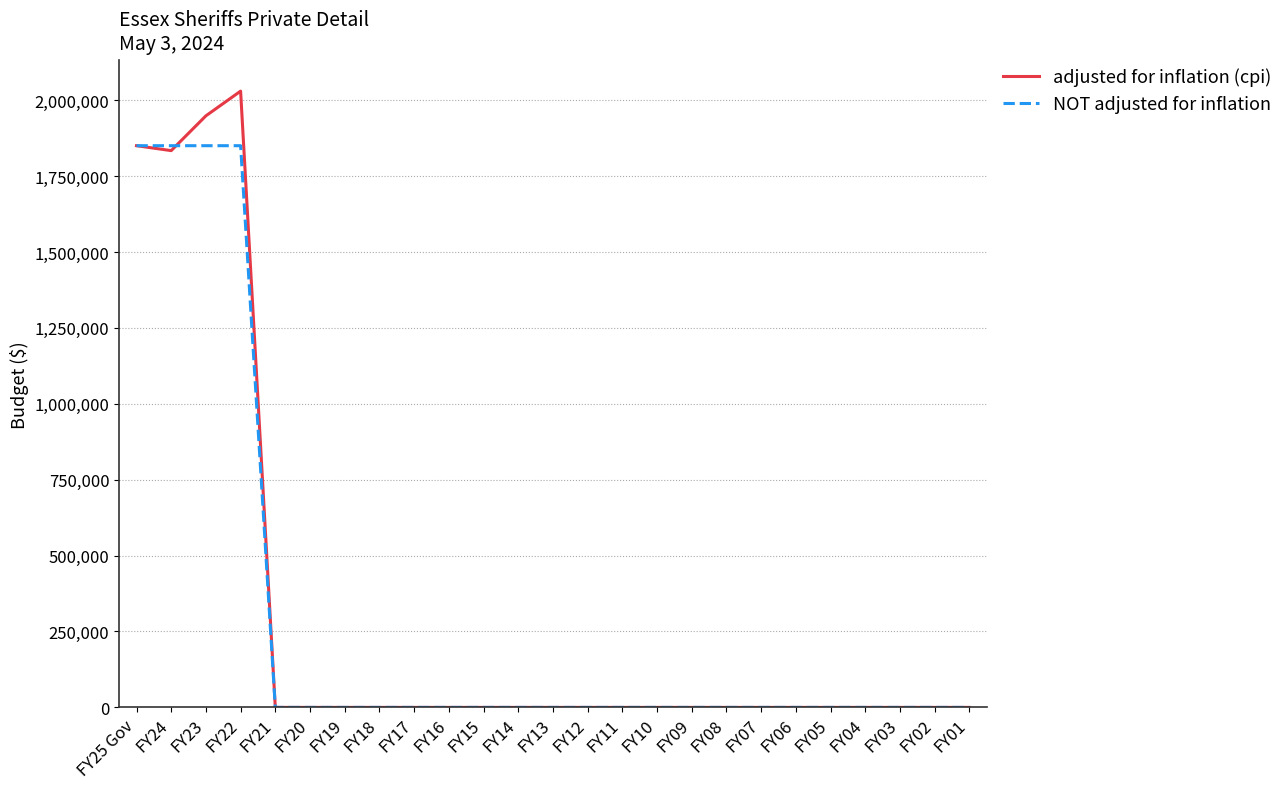

Rank the series by their maximum value, from highest to lowest.

adjusted for inflation (cpi), NOT adjusted for inflation